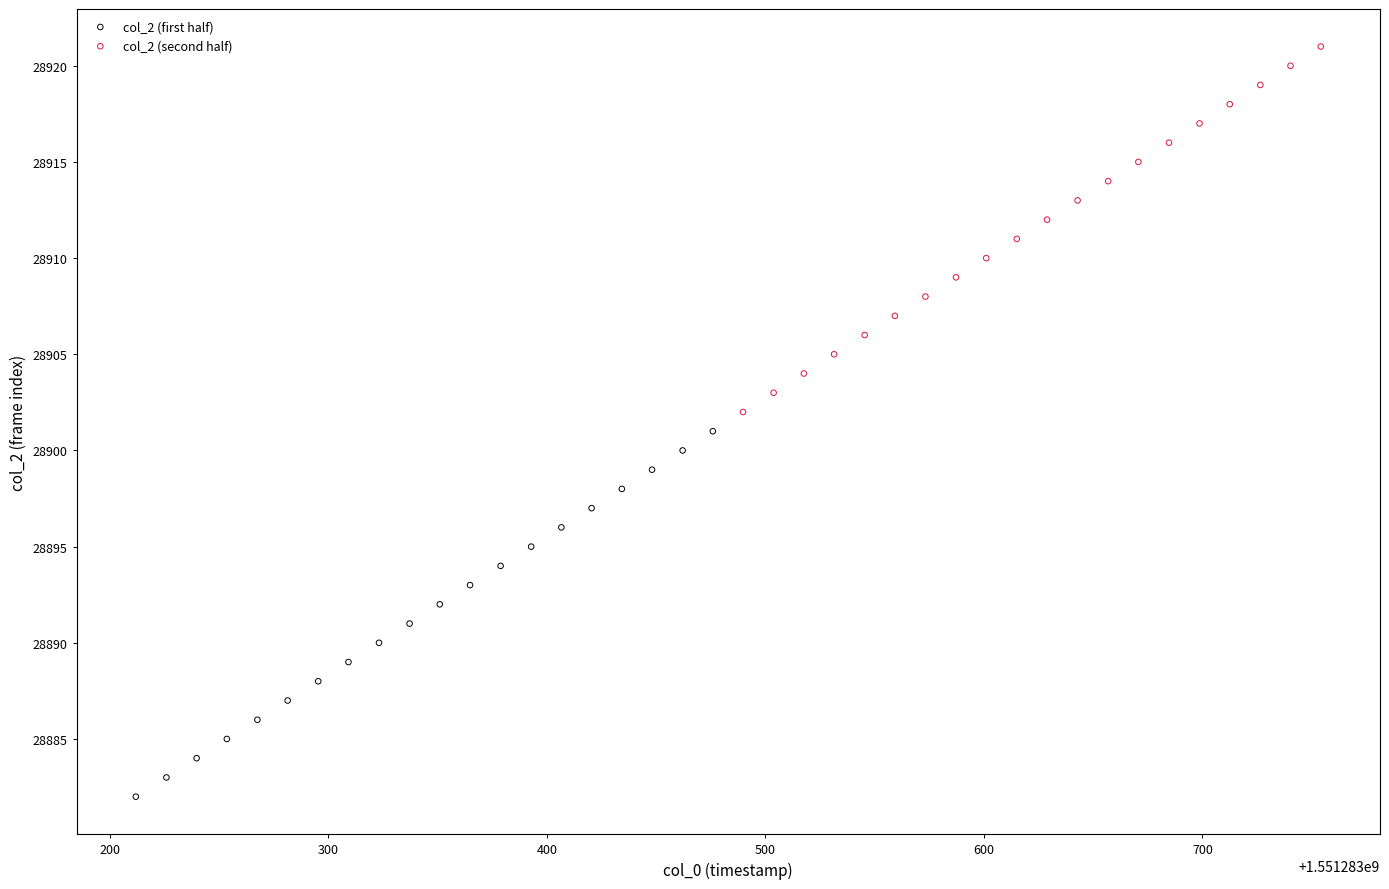

What are all the series names shown in the legend?

col_2 (first half), col_2 (second half)